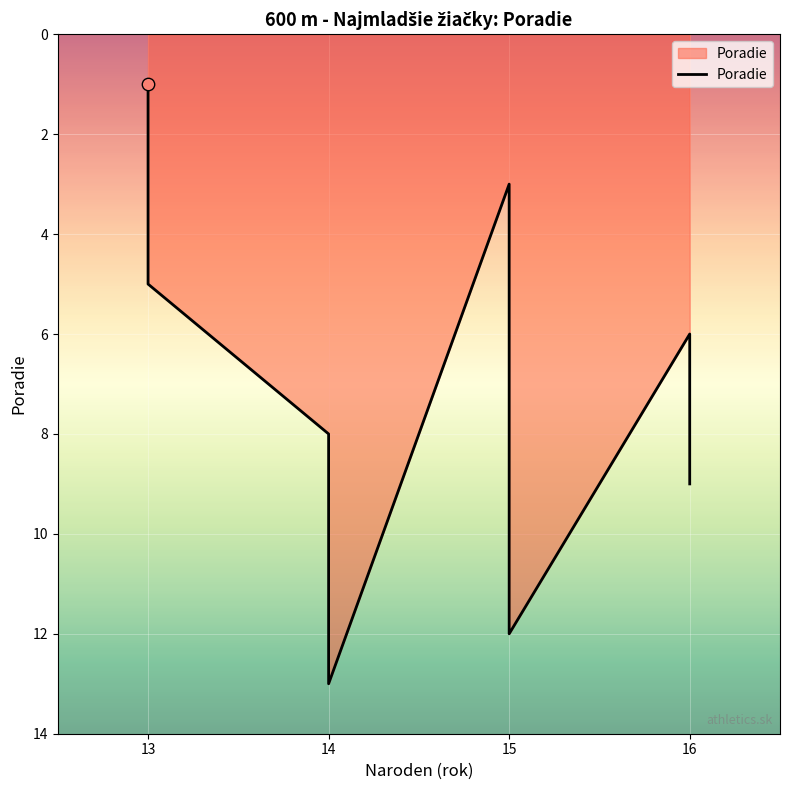

Approximately how many times larger is the value at 14 compared to 13?

3.2